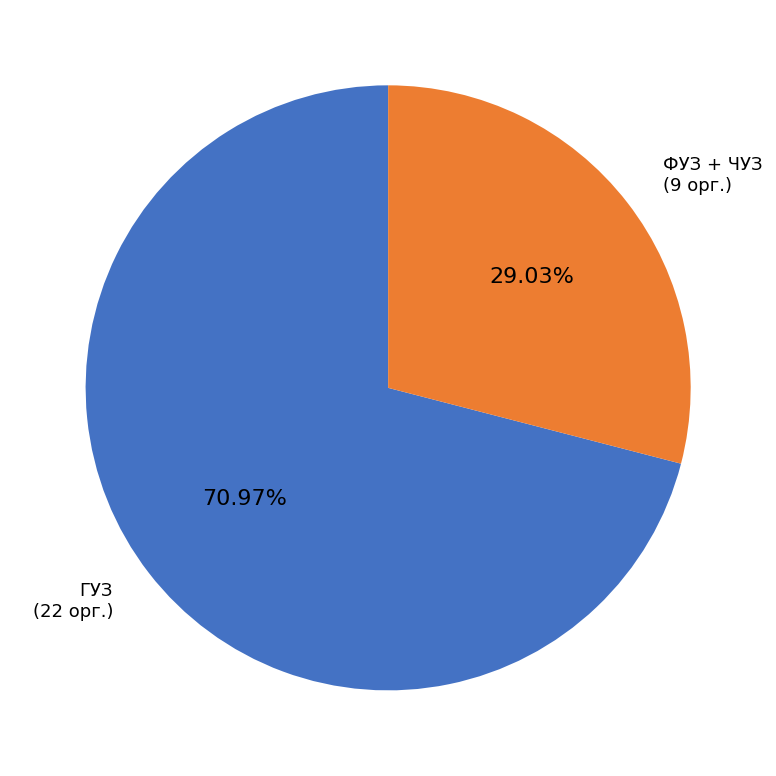

How many segments does this pie chart have?

2